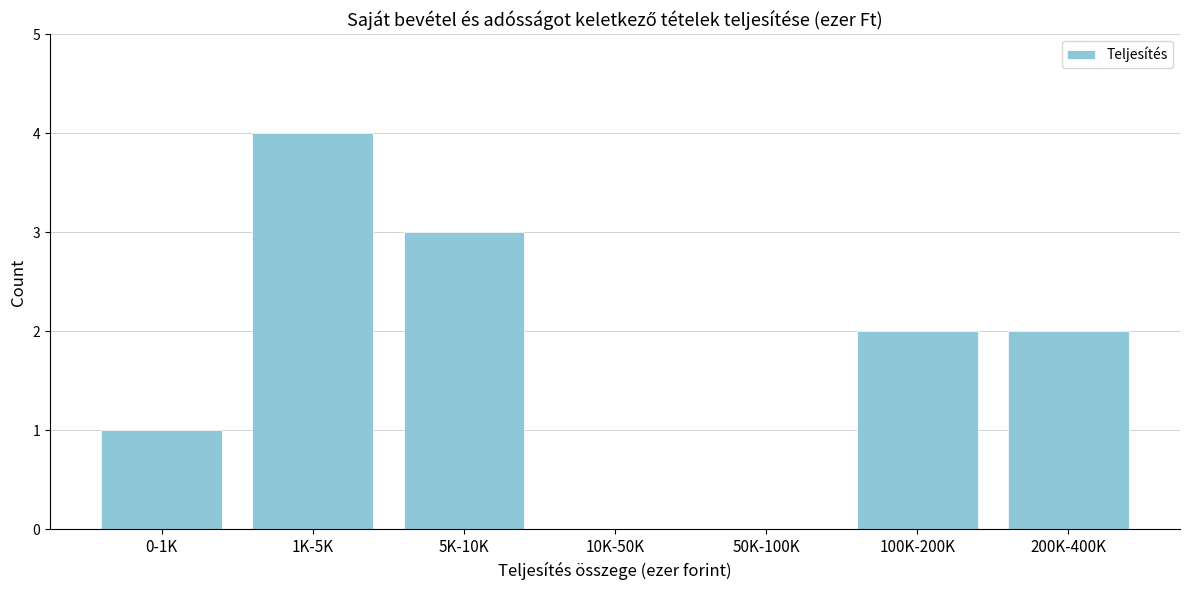

Reading right to left, what are all the values shown in this chart?

200K-400K=2	100K-200K=2	50K-100K=0	10K-50K=0	5K-10K=3	1K-5K=4	0-1K=1